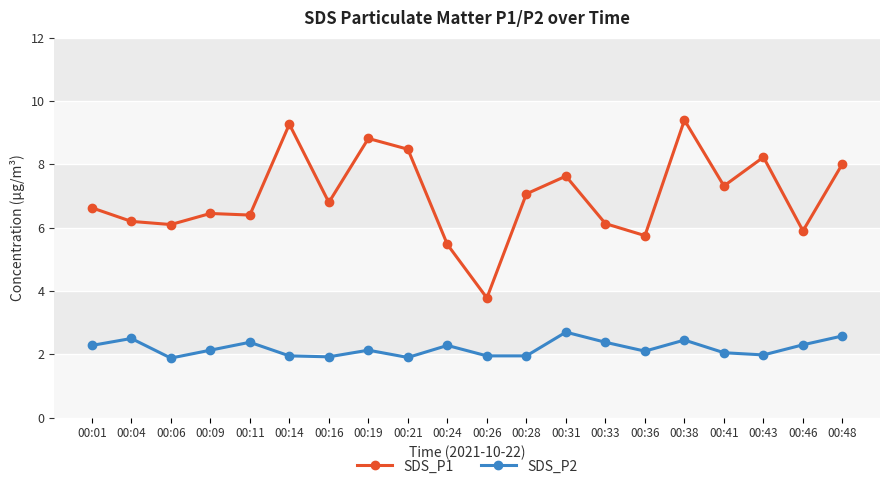

What is the sum of the SDS_P1 values at 00:33 and 00:36?

11.9